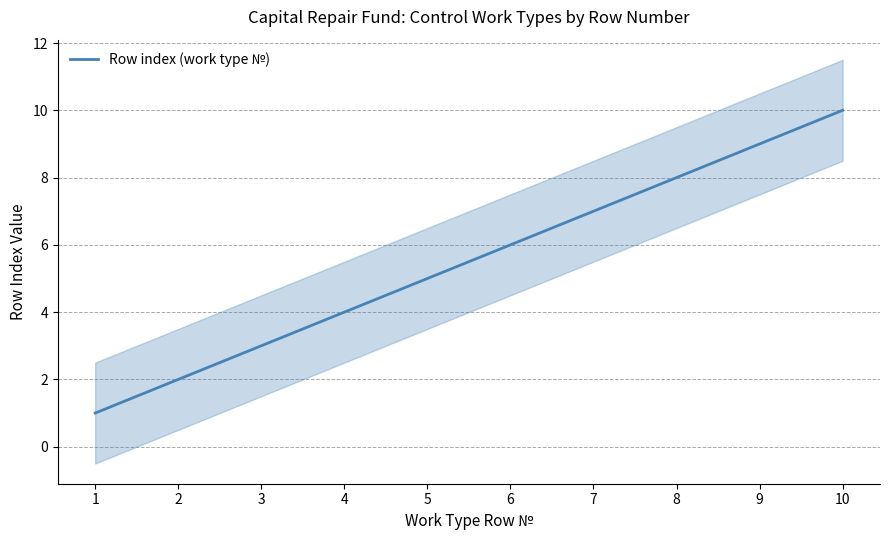

The value at 7 is 3. True or false?

False